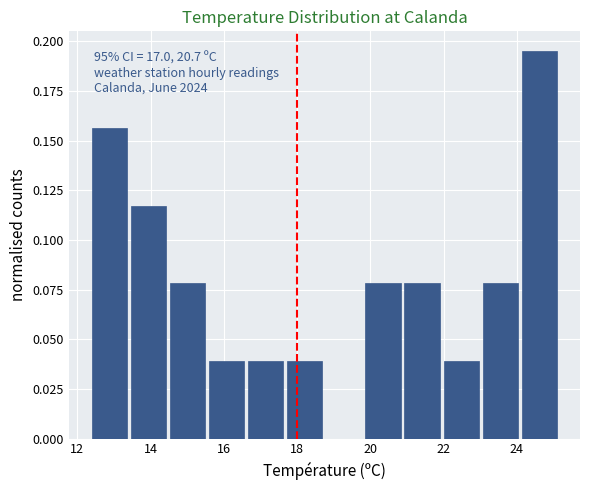

Which range on the x-axis has the tallest bar?

24.2 to 25.2